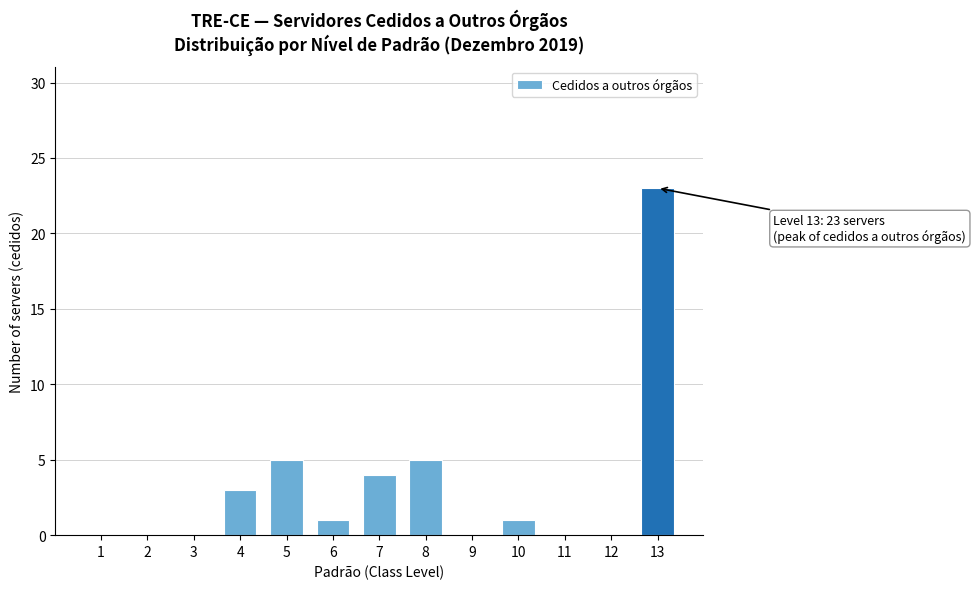

Reading right to left, extract all data points from this chart.

13=23	12=0	11=0	10=1	9=0	8=5	7=4	6=1	5=5	4=3	3=0	2=0	1=0